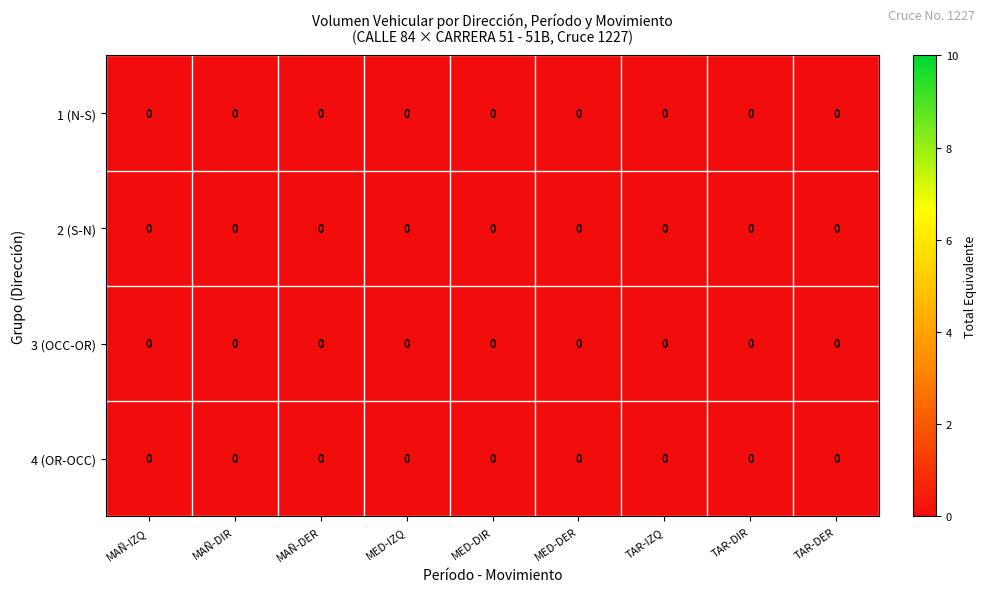

Is it true that 3 (OCC-OR) equals 0.0 at TAR-DER?

True